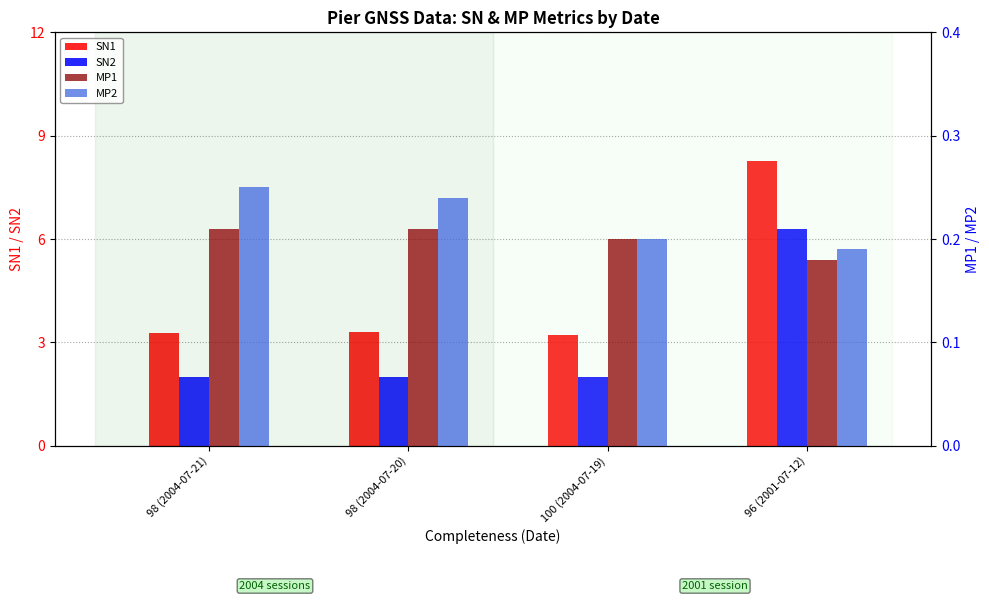

Count the MP1 values in the range 0 to 1.

4